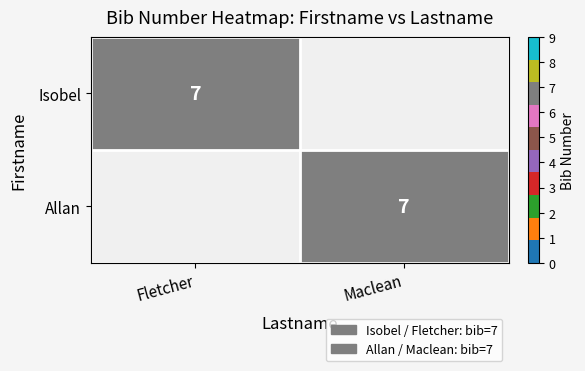

The Allan series shows 7 at Maclean. True or false?

True